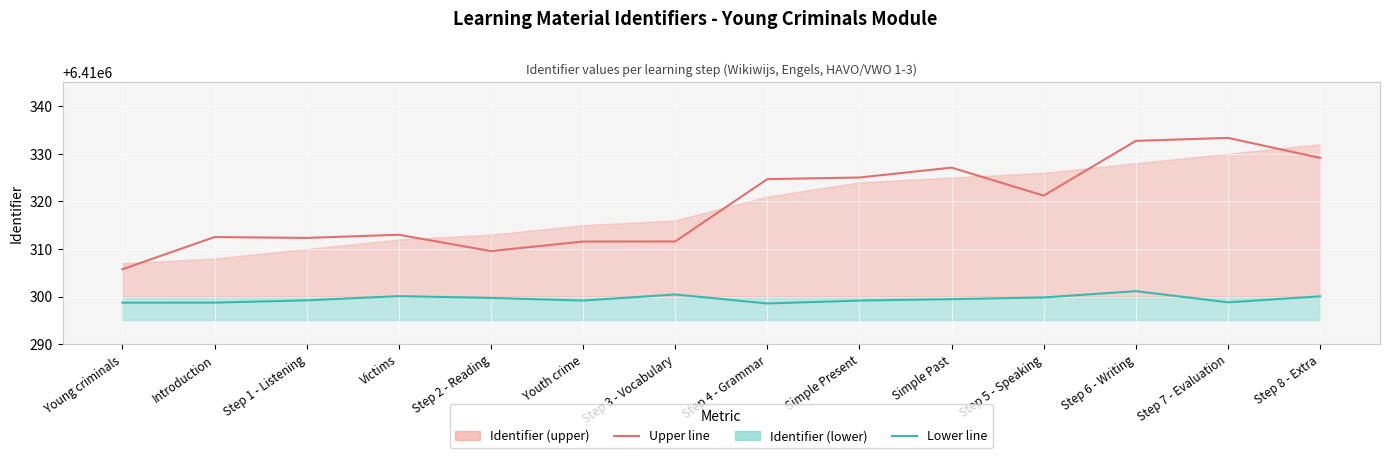

At which category is the sum across all series the highest?

Step 6 - Writing